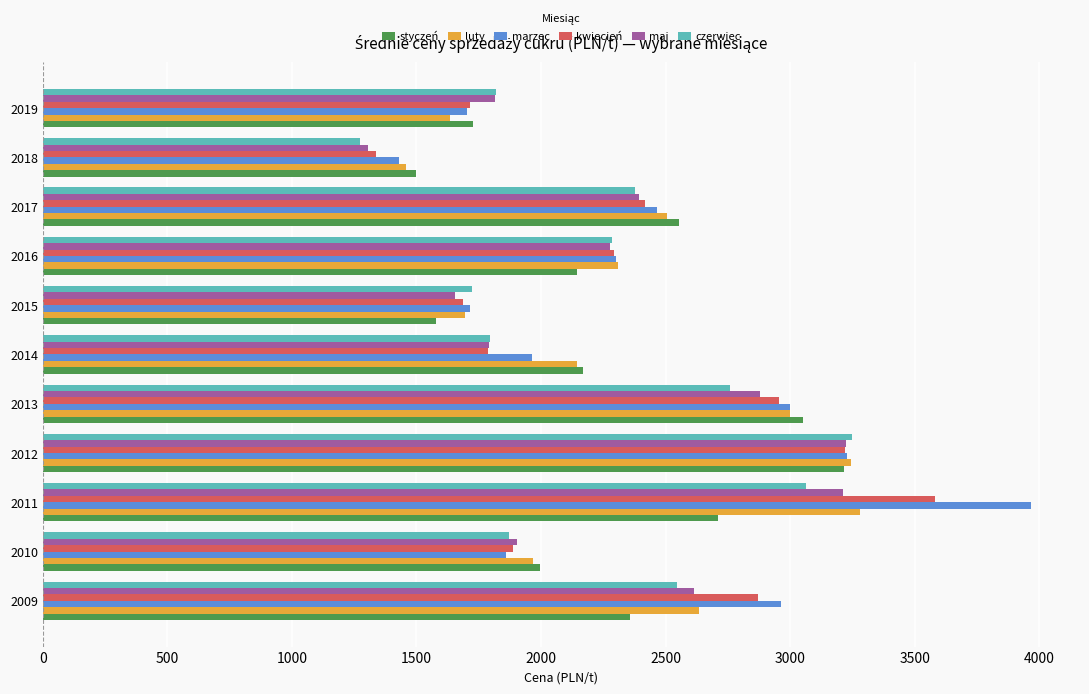

The value of kwiecień at 2016 is 2293.0. True or false?

True